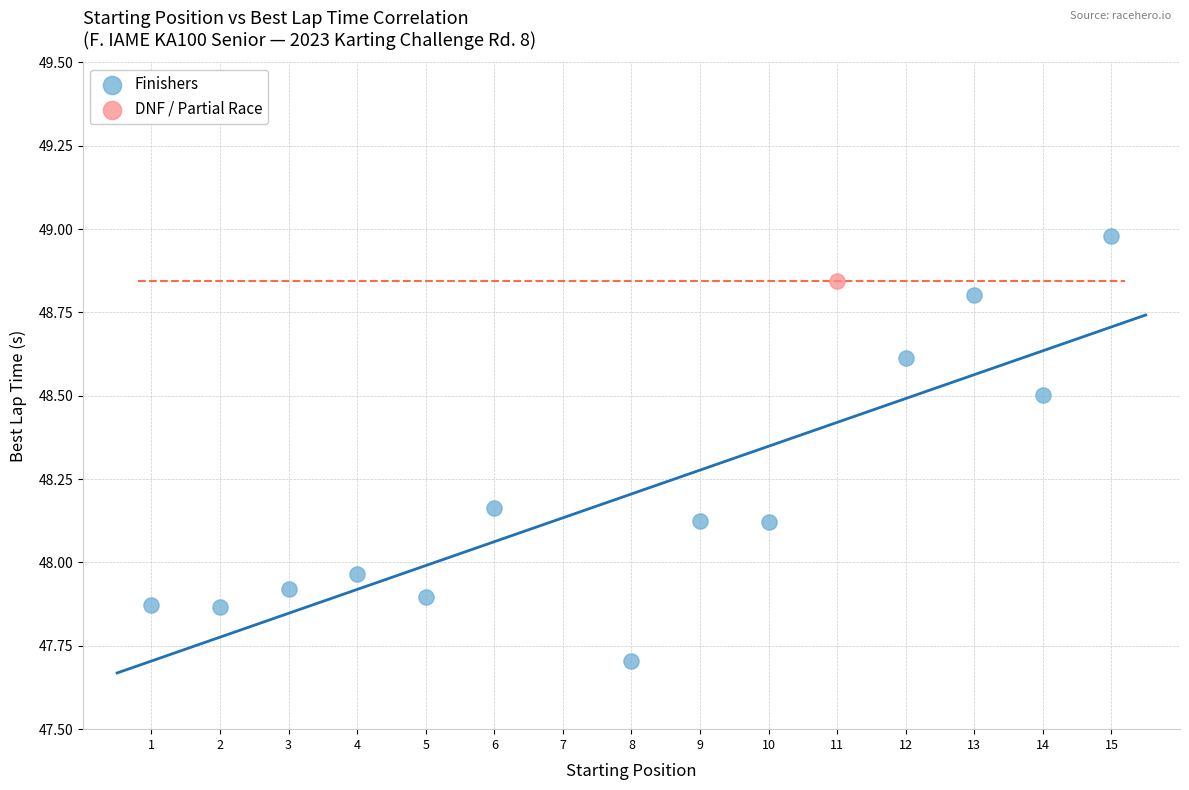

What are all the series names shown in the legend?

Finishers, DNF / Partial Race